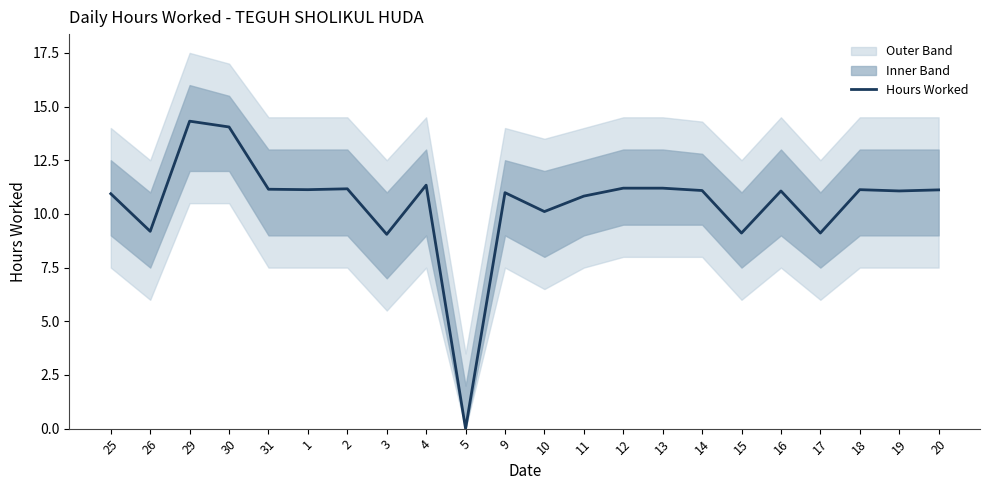

What is the ratio of the value at 2 to the value at 4?

1.0